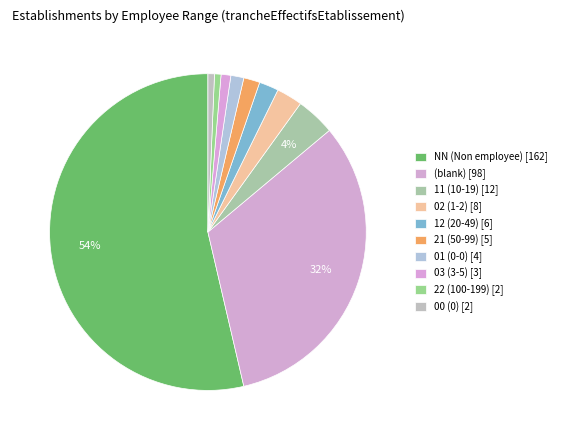

How many slices are in this pie chart?

10